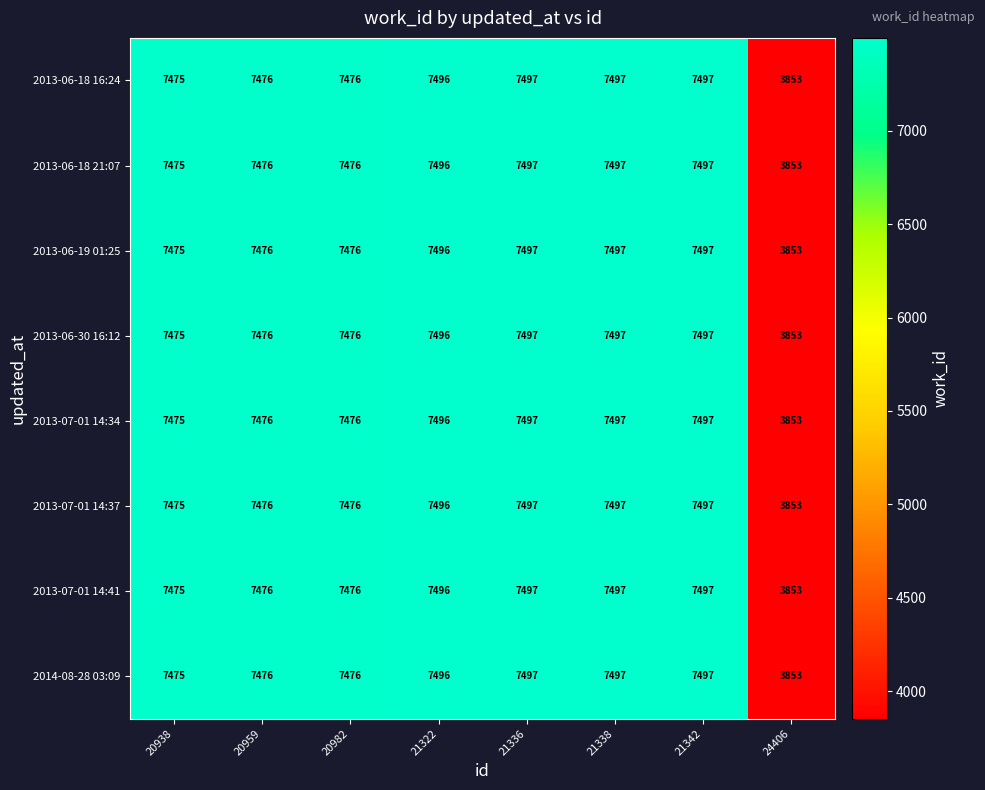

Which label corresponds to the smallest value in the chart?

24406